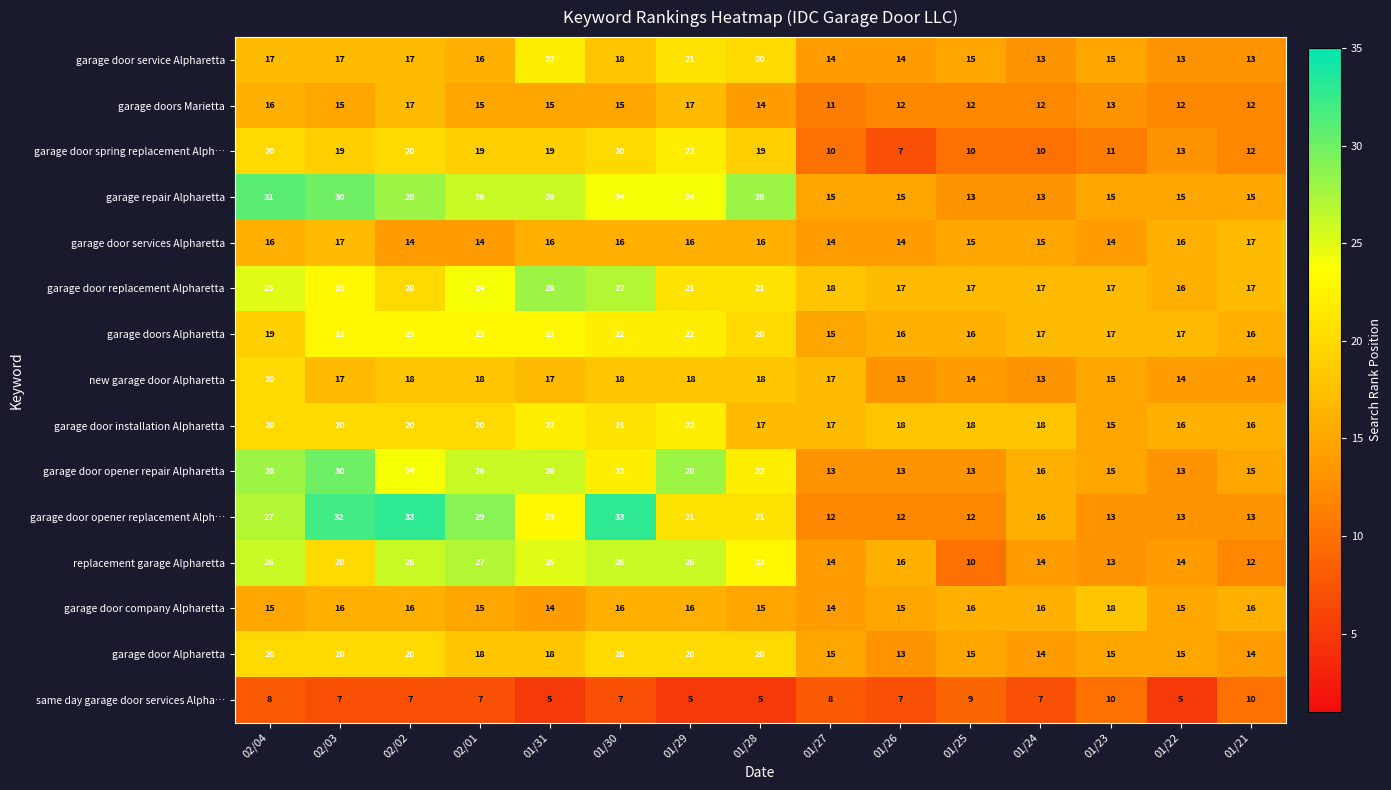

How many values in the garage door company Alpharetta series are below 16?

7